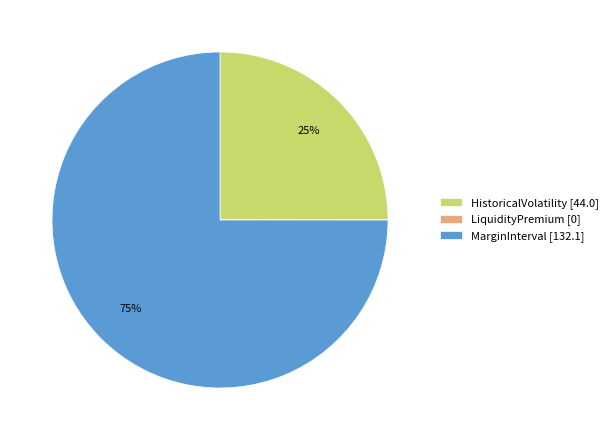

What is the majority slice?

MarginInterval